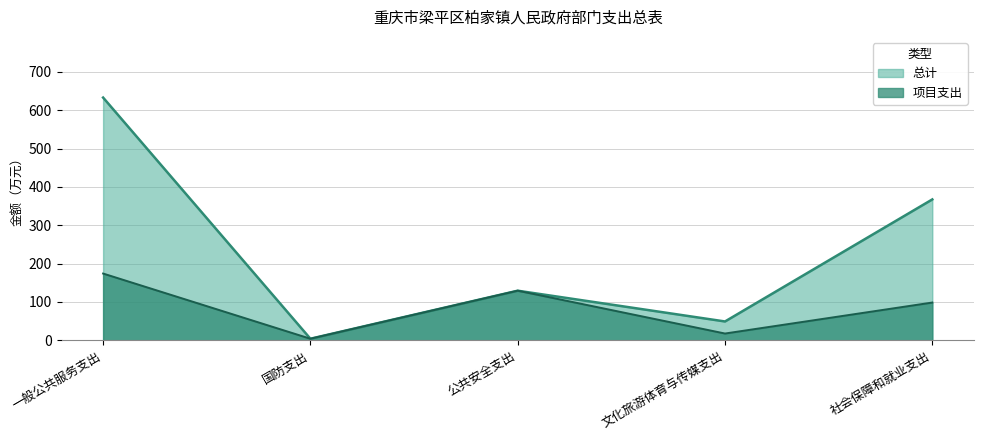

At which category is the sum across all series the highest?

一般公共服务支出